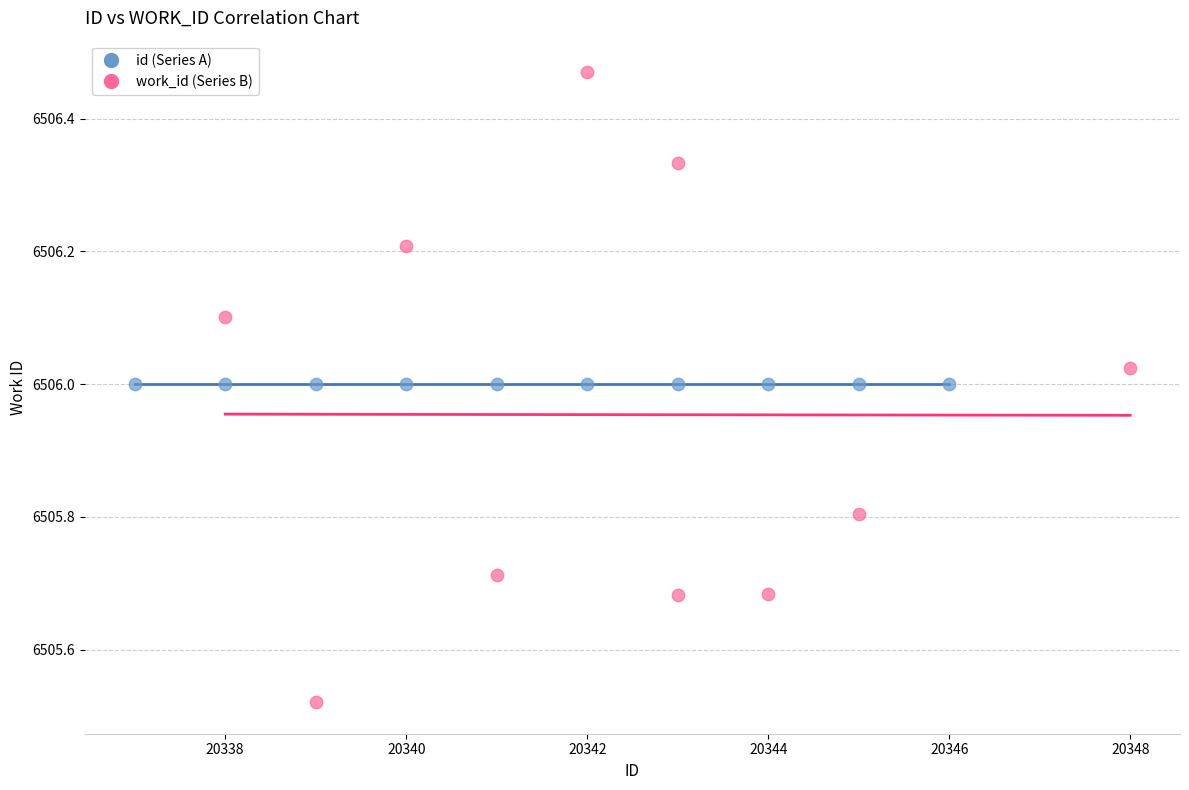

Which series reaches the maximum Y coordinate?

work_id (Series B)